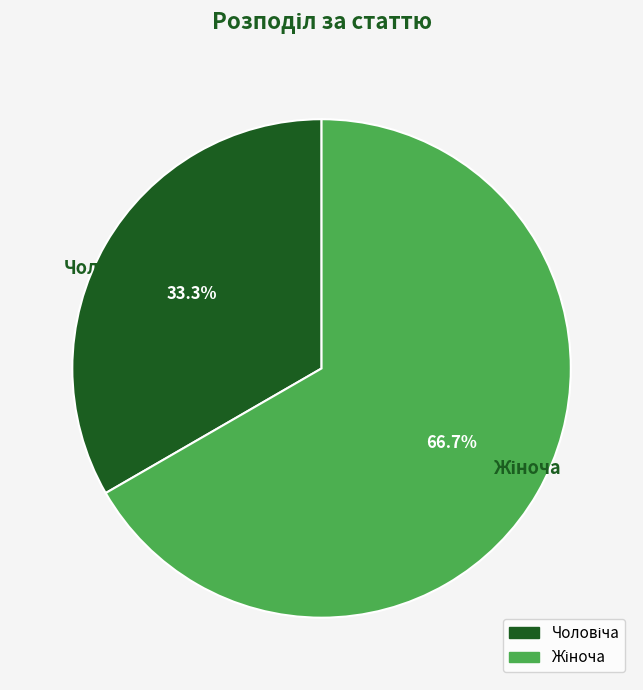

How many segments does this pie chart have?

2